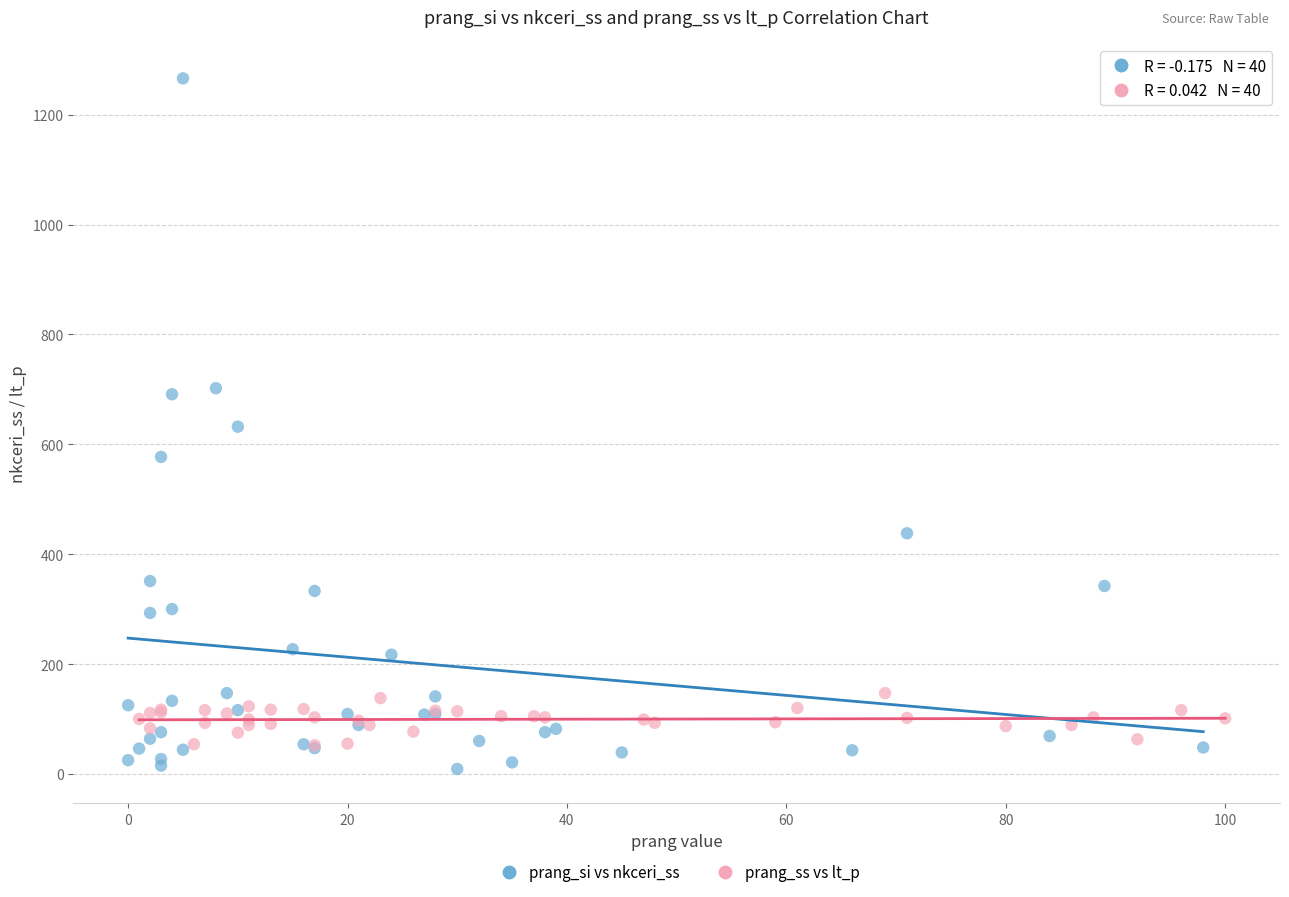

Which series has the largest Y range (max minus min)?

prang_si vs nkceri_ss